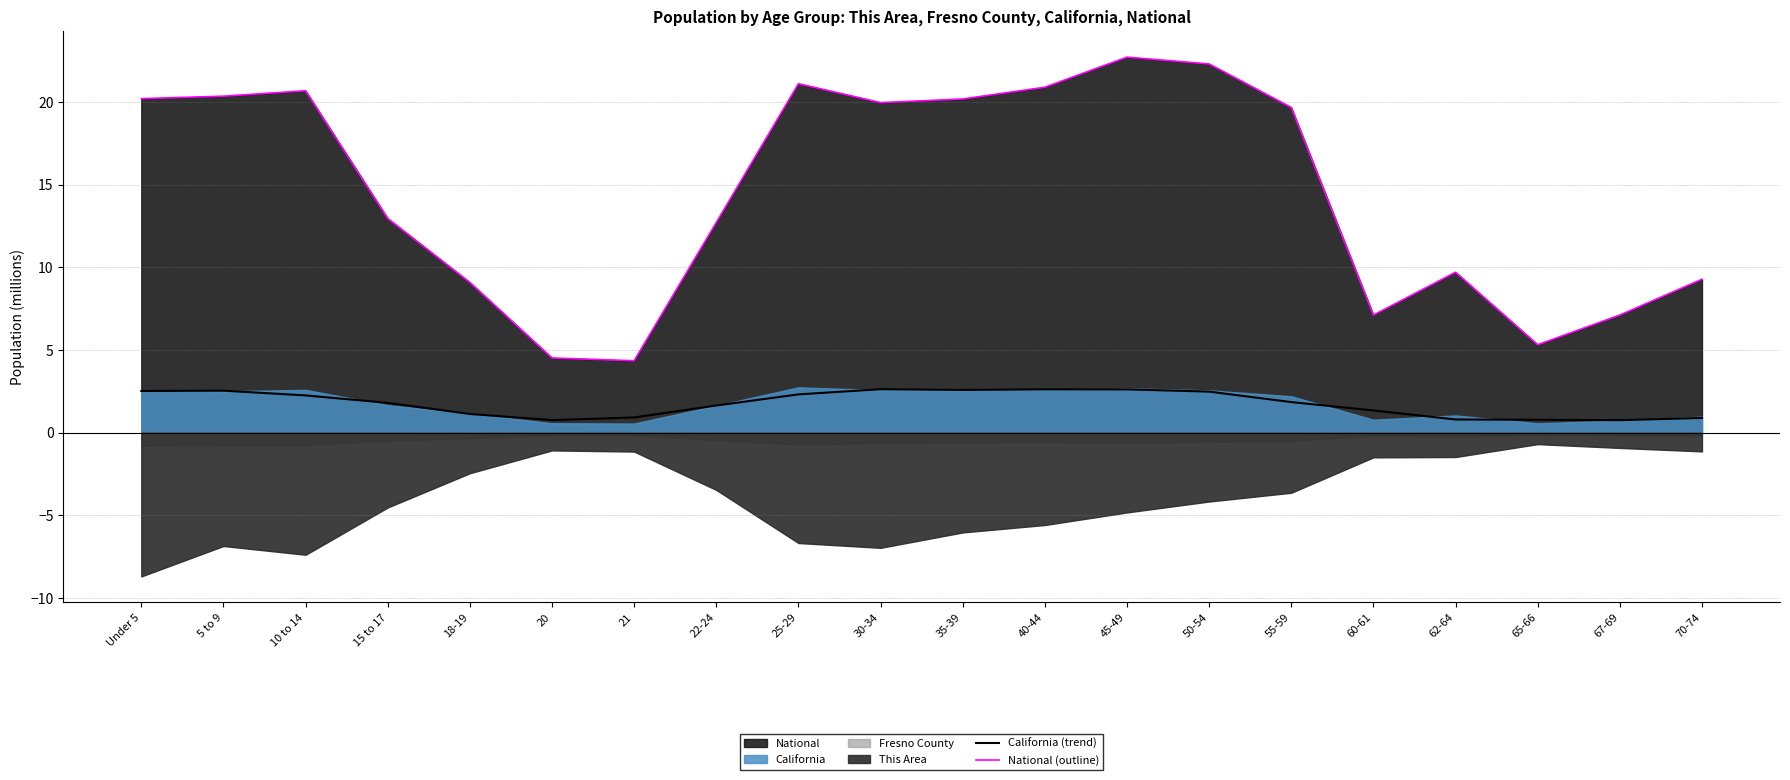

What is the minimum value for California (trend)?

0.8